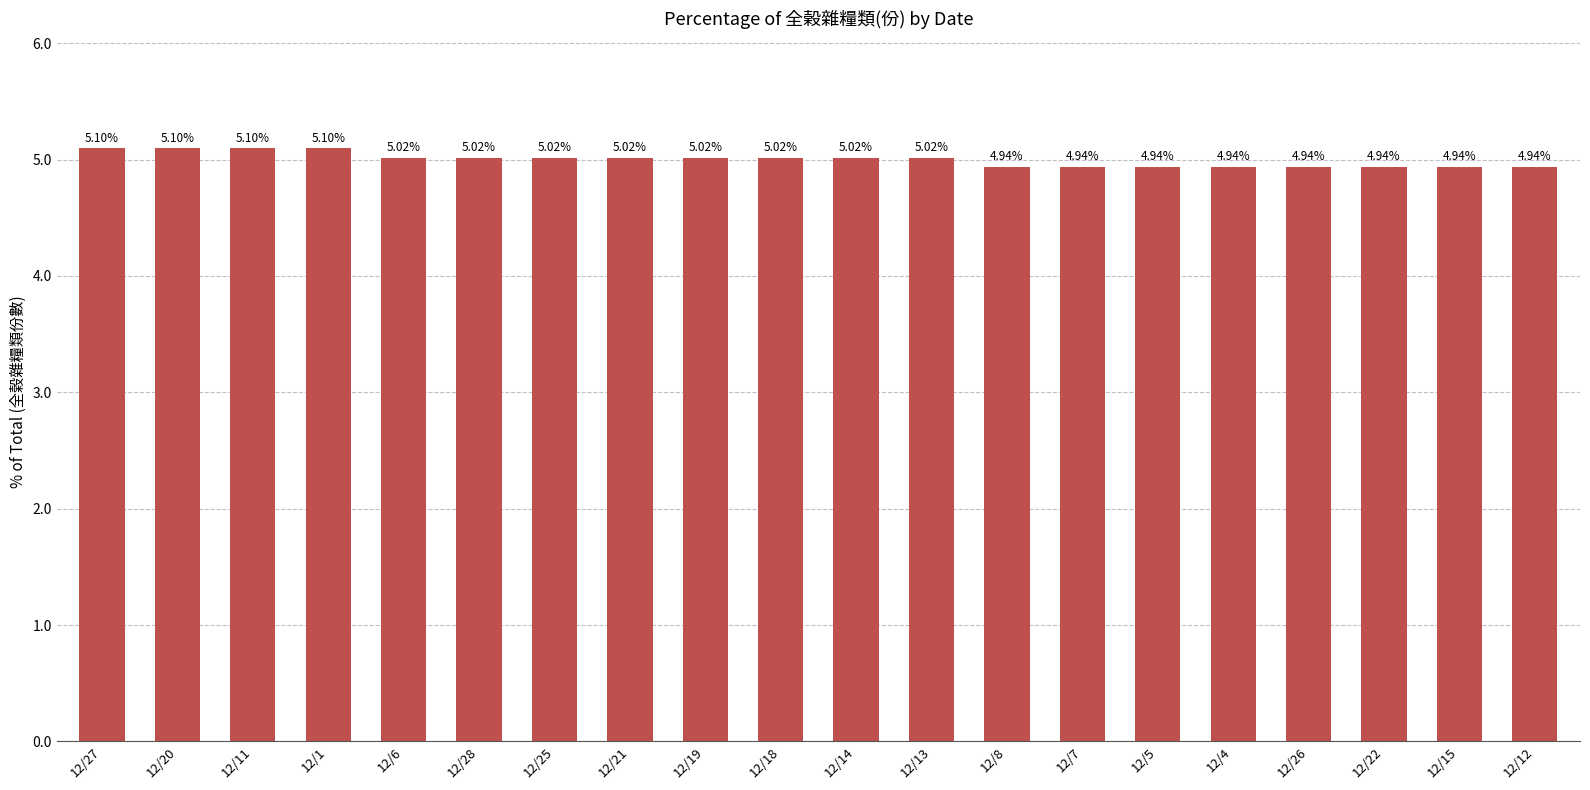

What is the sum of the values at 12/13 and 12/21?

10.0